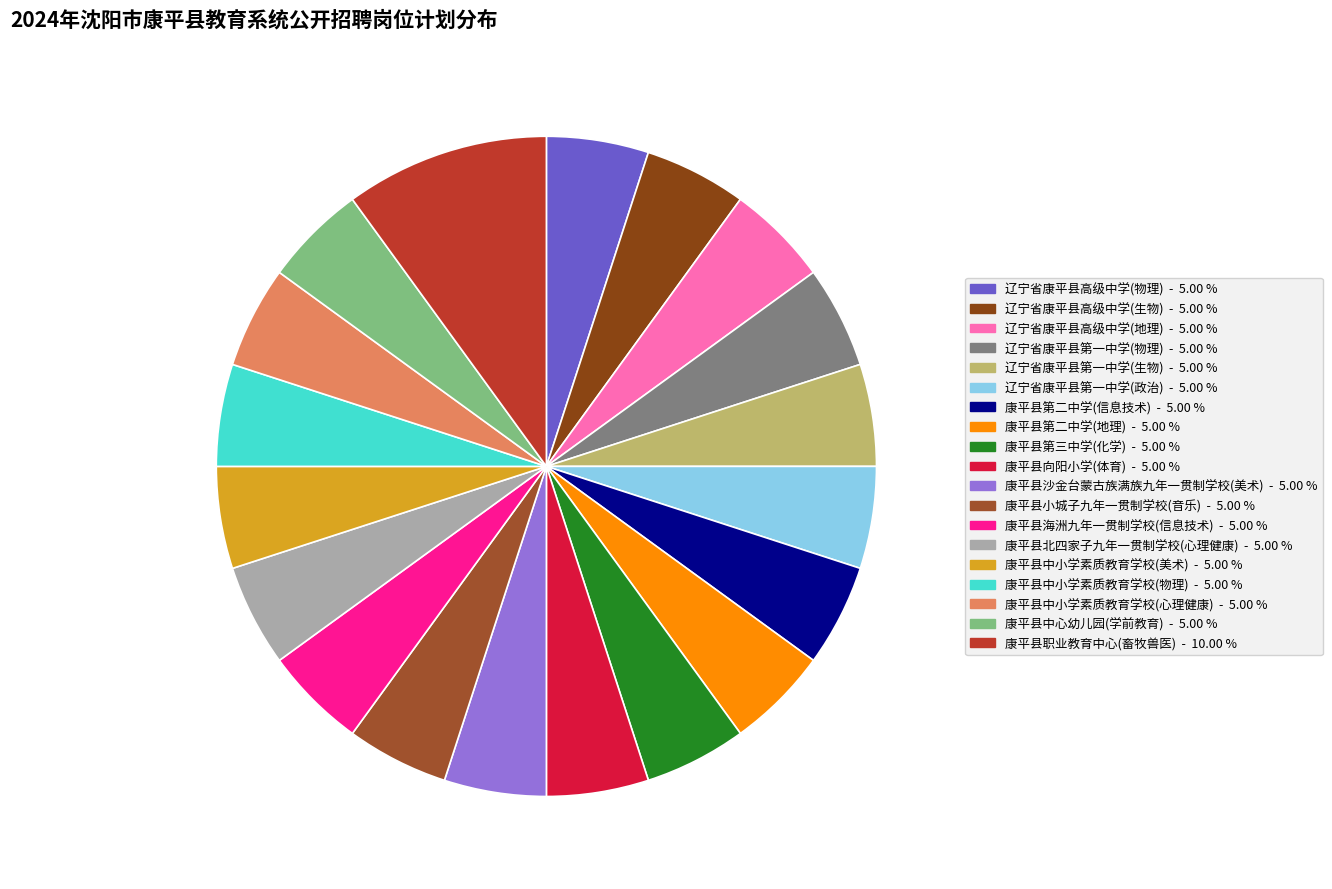

What is the ratio of the value at 辽宁省康平县第一中学(物理) to the value at 康平县中小学素质教育学校(心理健康)?

1.0